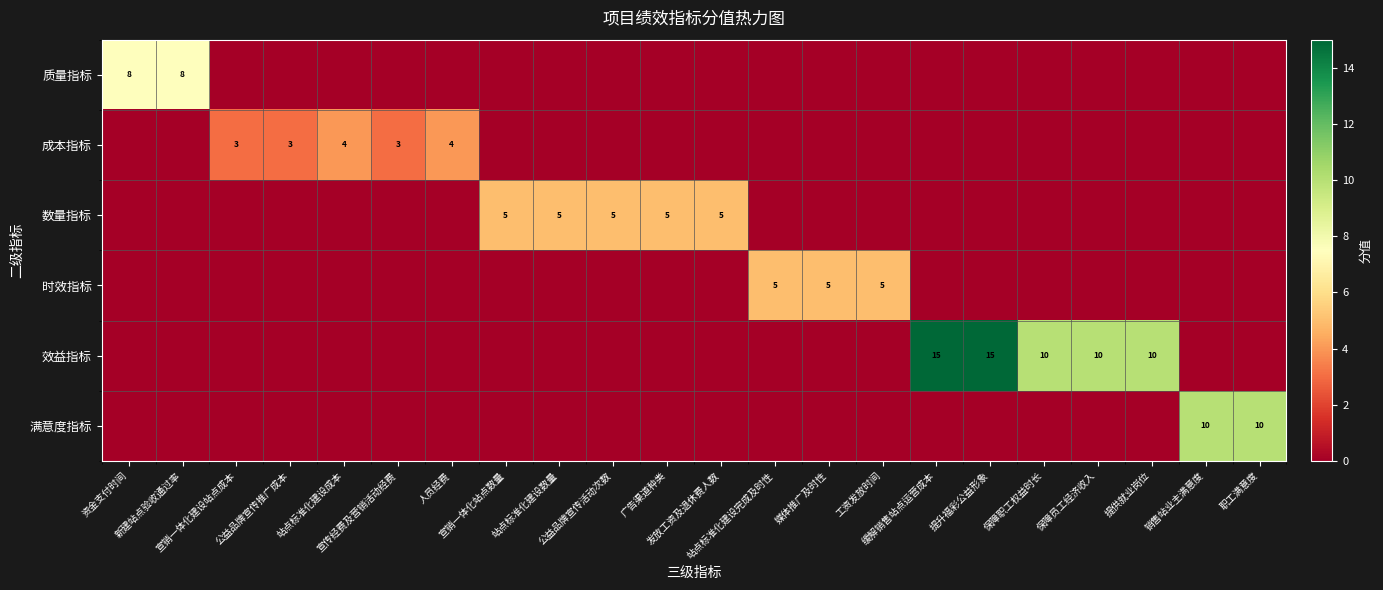

Which series has the widest spread of values?

效益指标